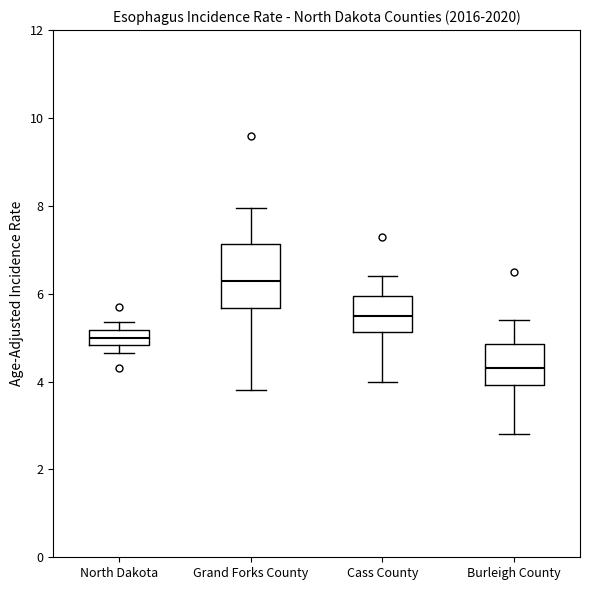

Which box's median line is the lowest?

Burleigh County